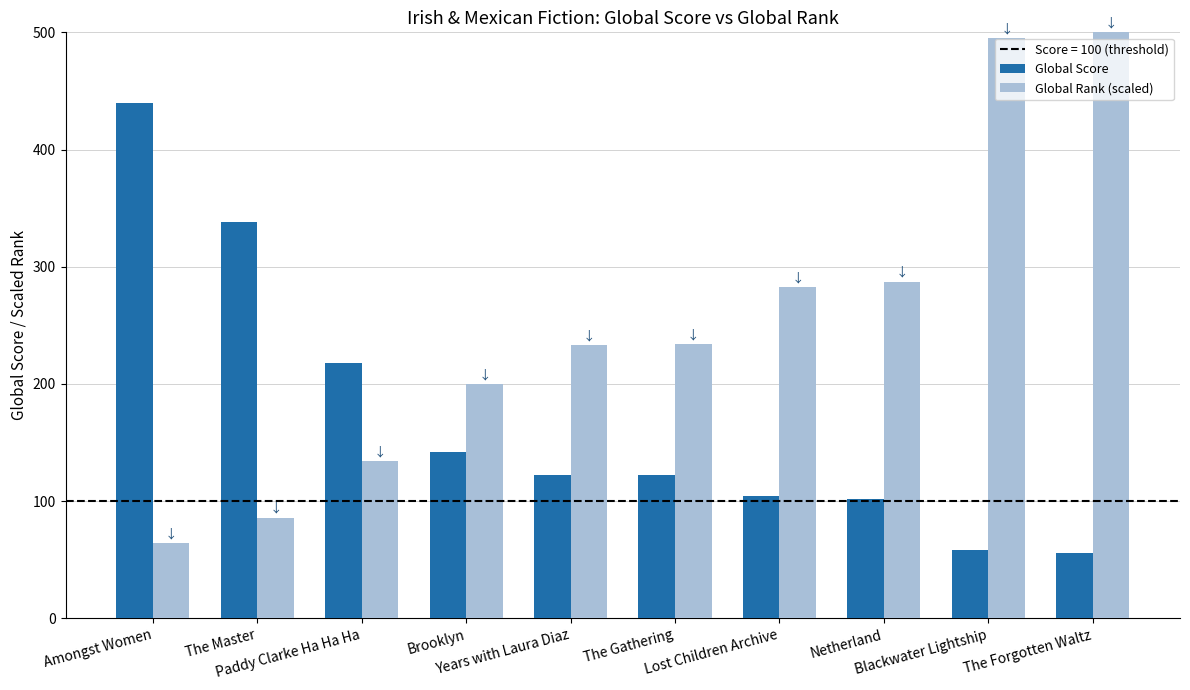

At Paddy Clarke Ha Ha Ha, list the series in order from smallest to largest.

Global Rank (scaled), Global Score